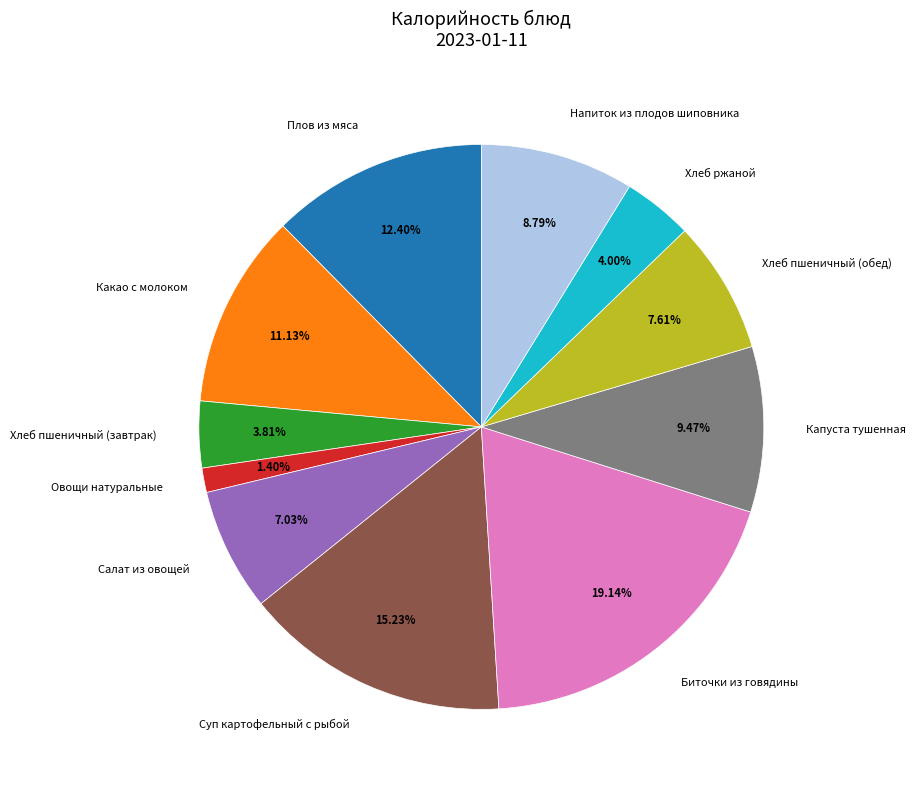

Is there any slice that represents more than half of the pie?

No